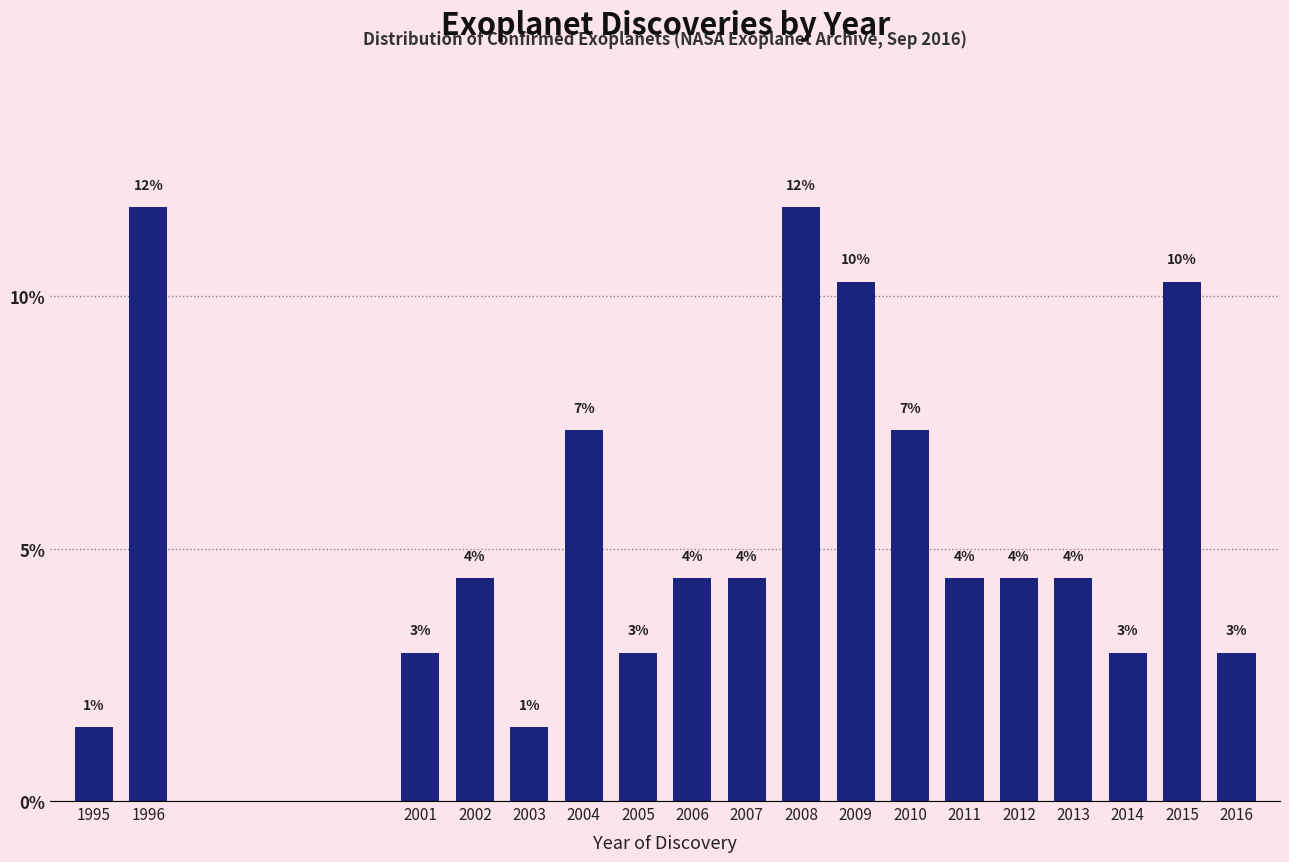

How many bars are there in total?

18